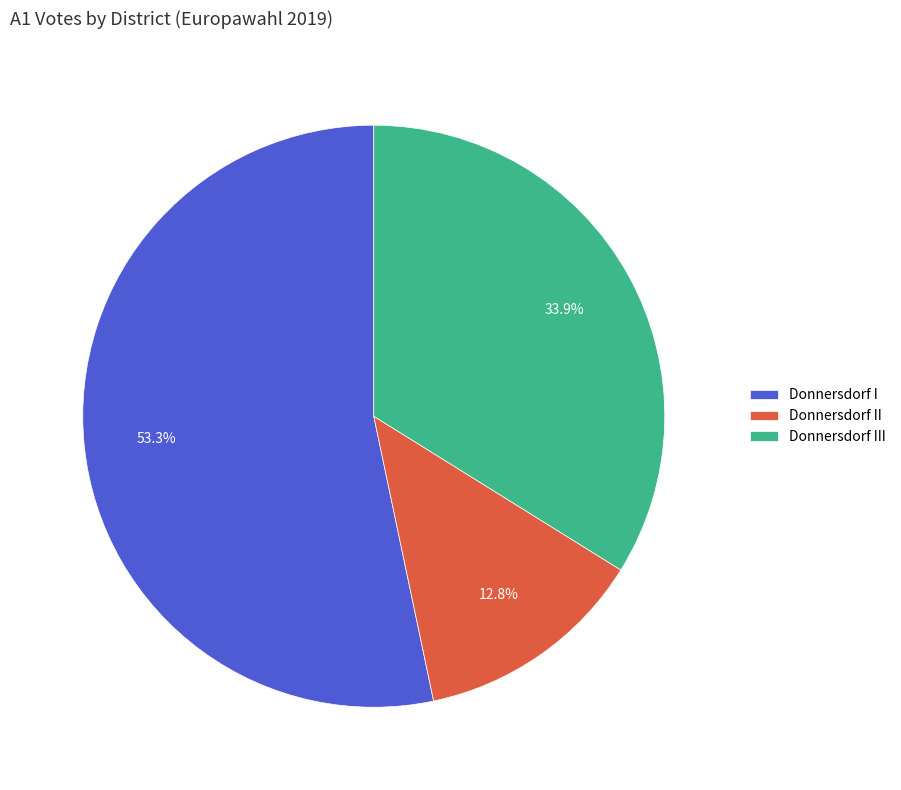

To the nearest percent, what is the difference between the largest and smallest slice percentages?

40%